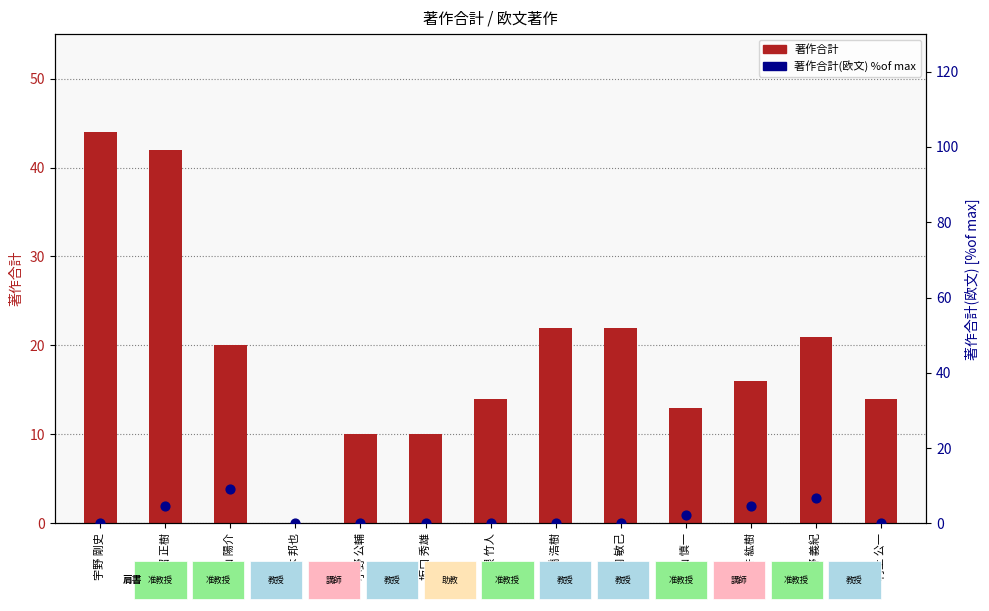

At which category is the sum across all series the highest?

大沼 正樹